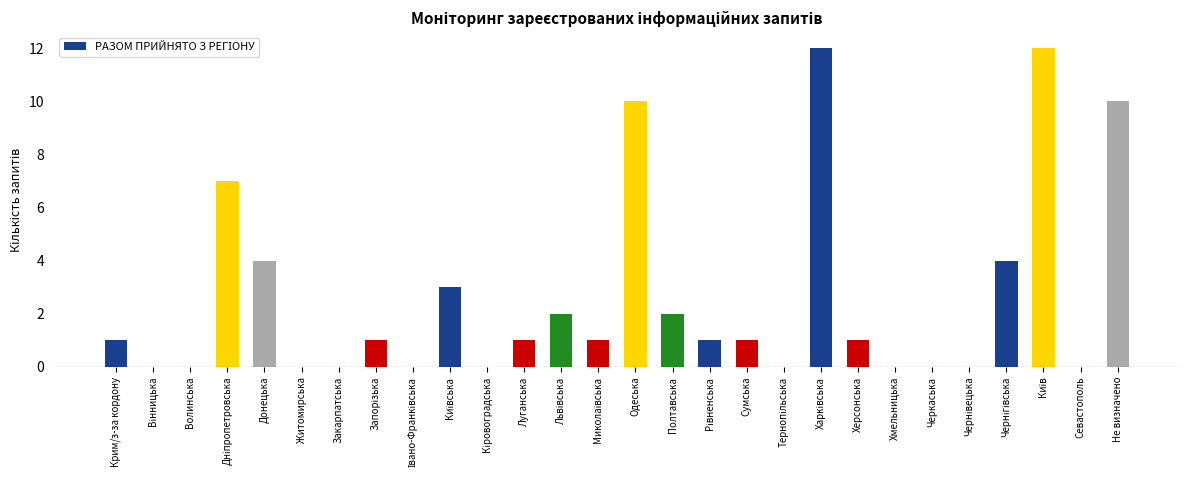

What is the change in value from Сумська to Не визначено?

+9